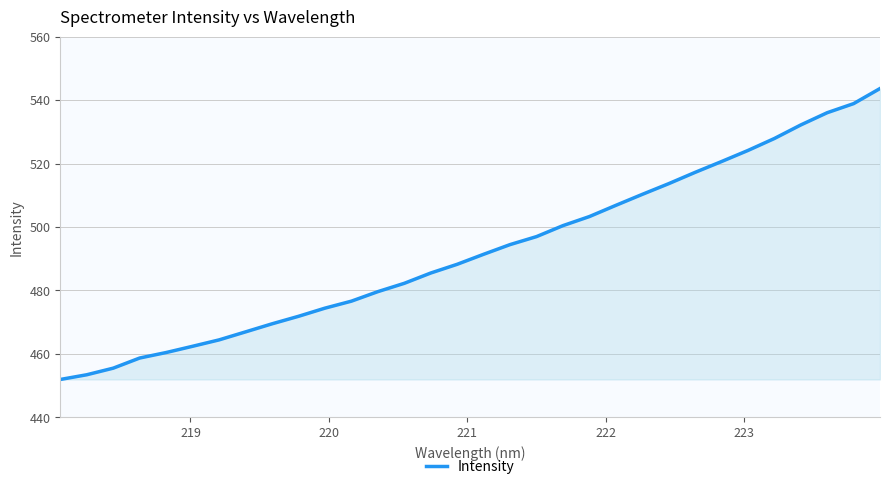

What is the smallest value displayed?

452.0